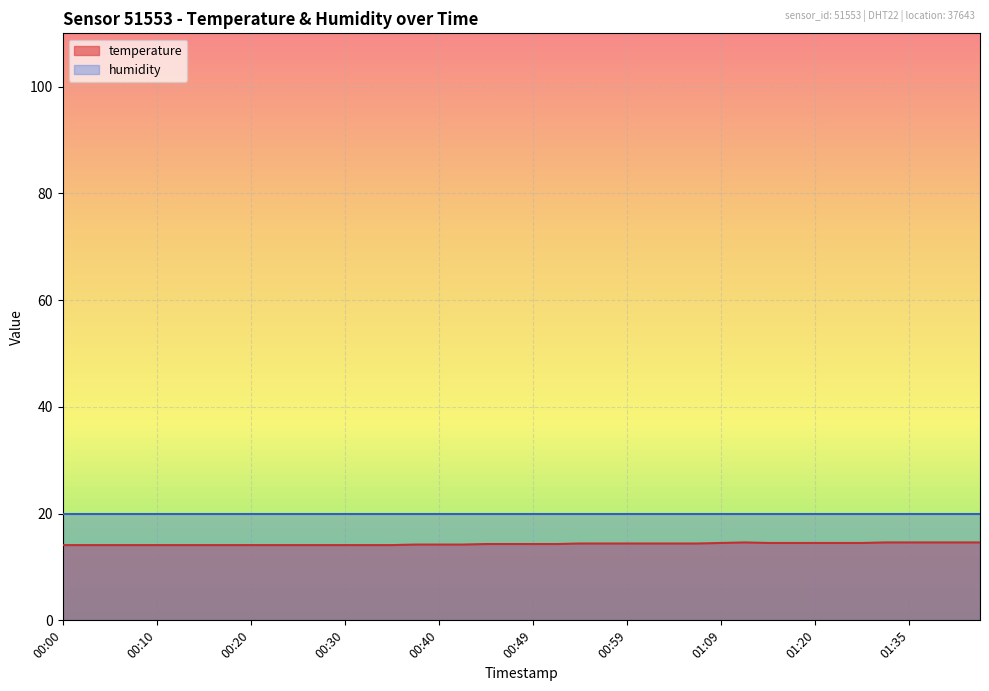

How many interior local peaks (higher than both neighbors) does the data have?

1